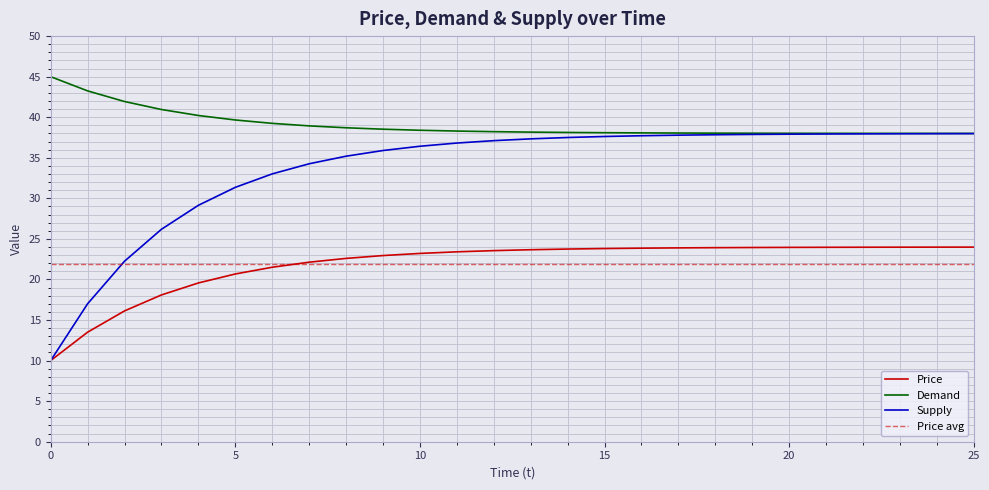

Is it true that Price equals 36.2 at 18?

False